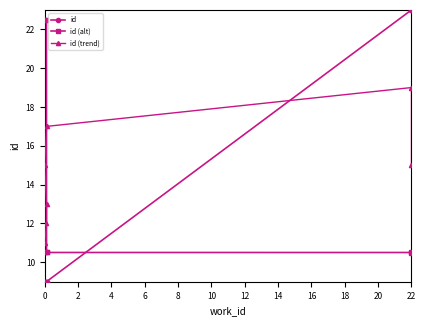

Is it true that id (trend) equals 15.0 at 22?

True